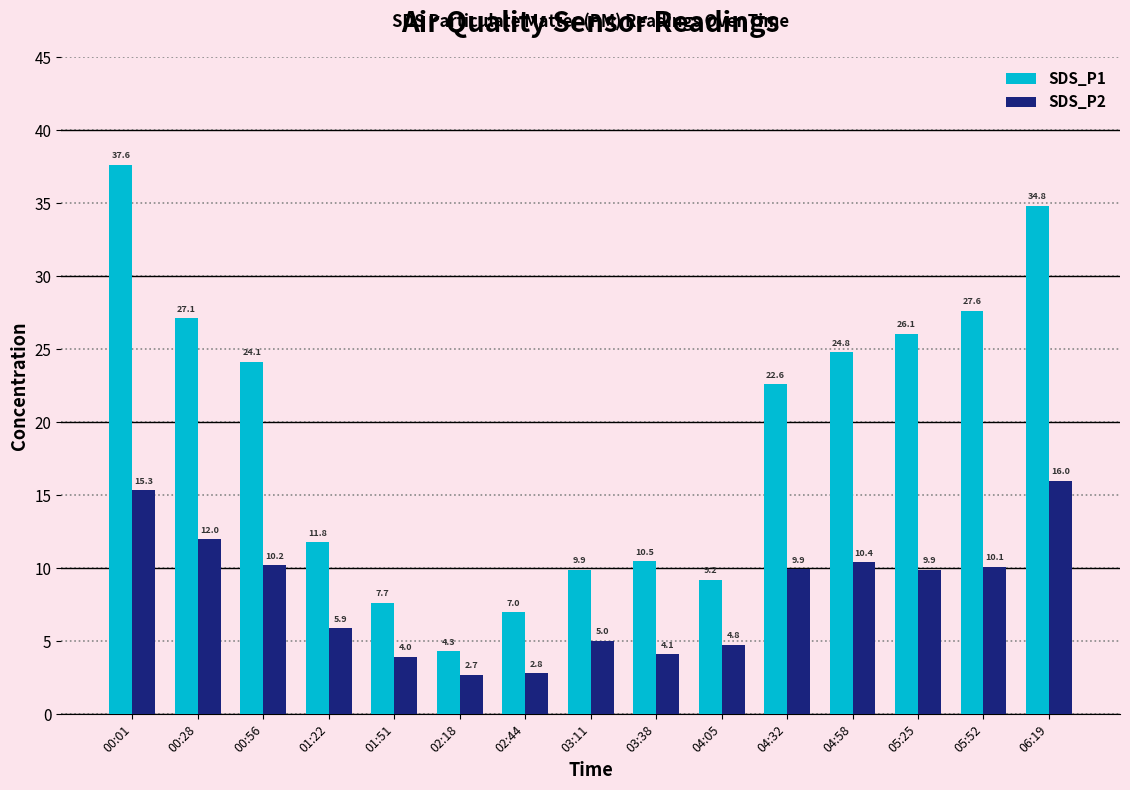

Are the bars horizontal?

No